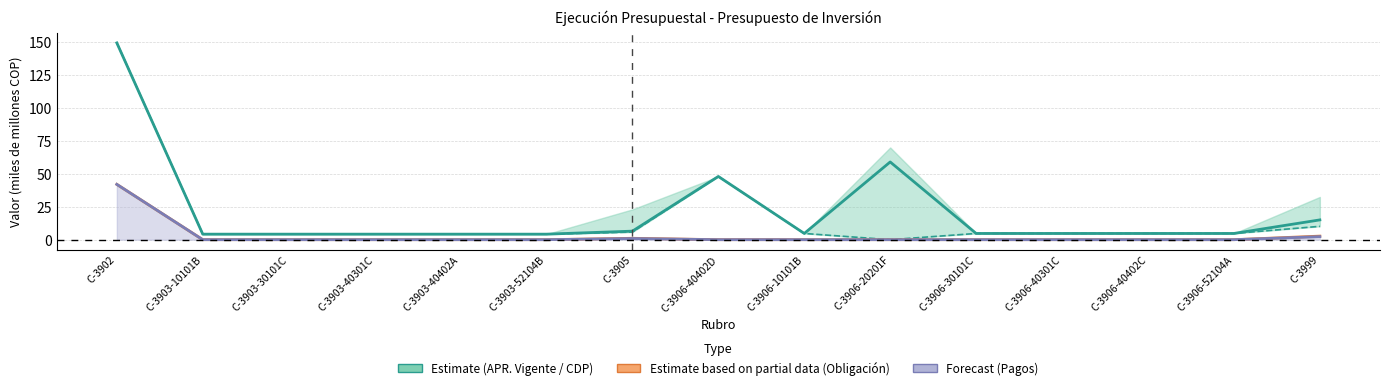

What is the label of the 11th point from the right?

C-3903-40402A